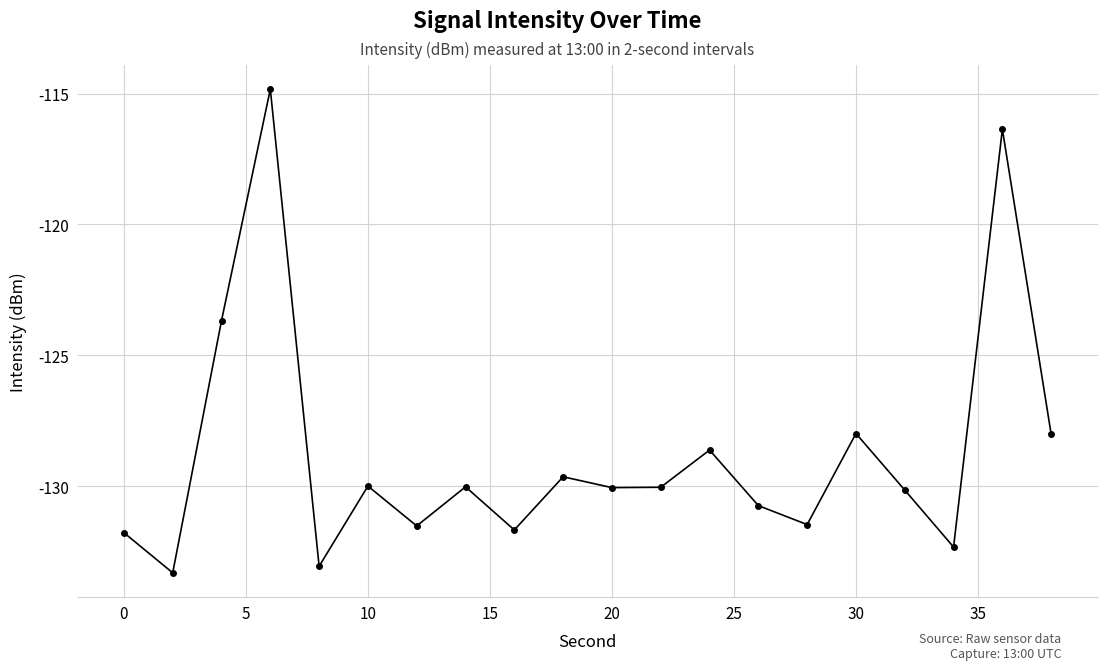

What is the smallest value displayed?

-133.3